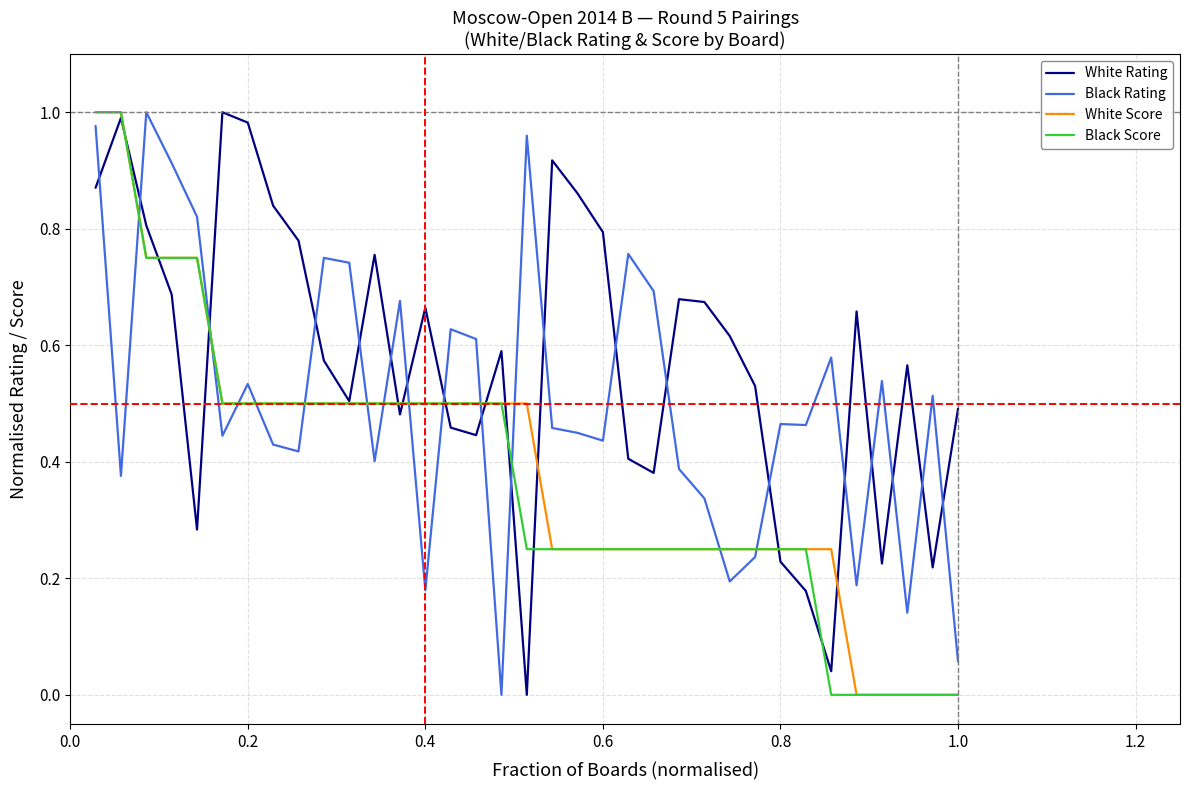

Which series has the largest total across all categories?

White Rating